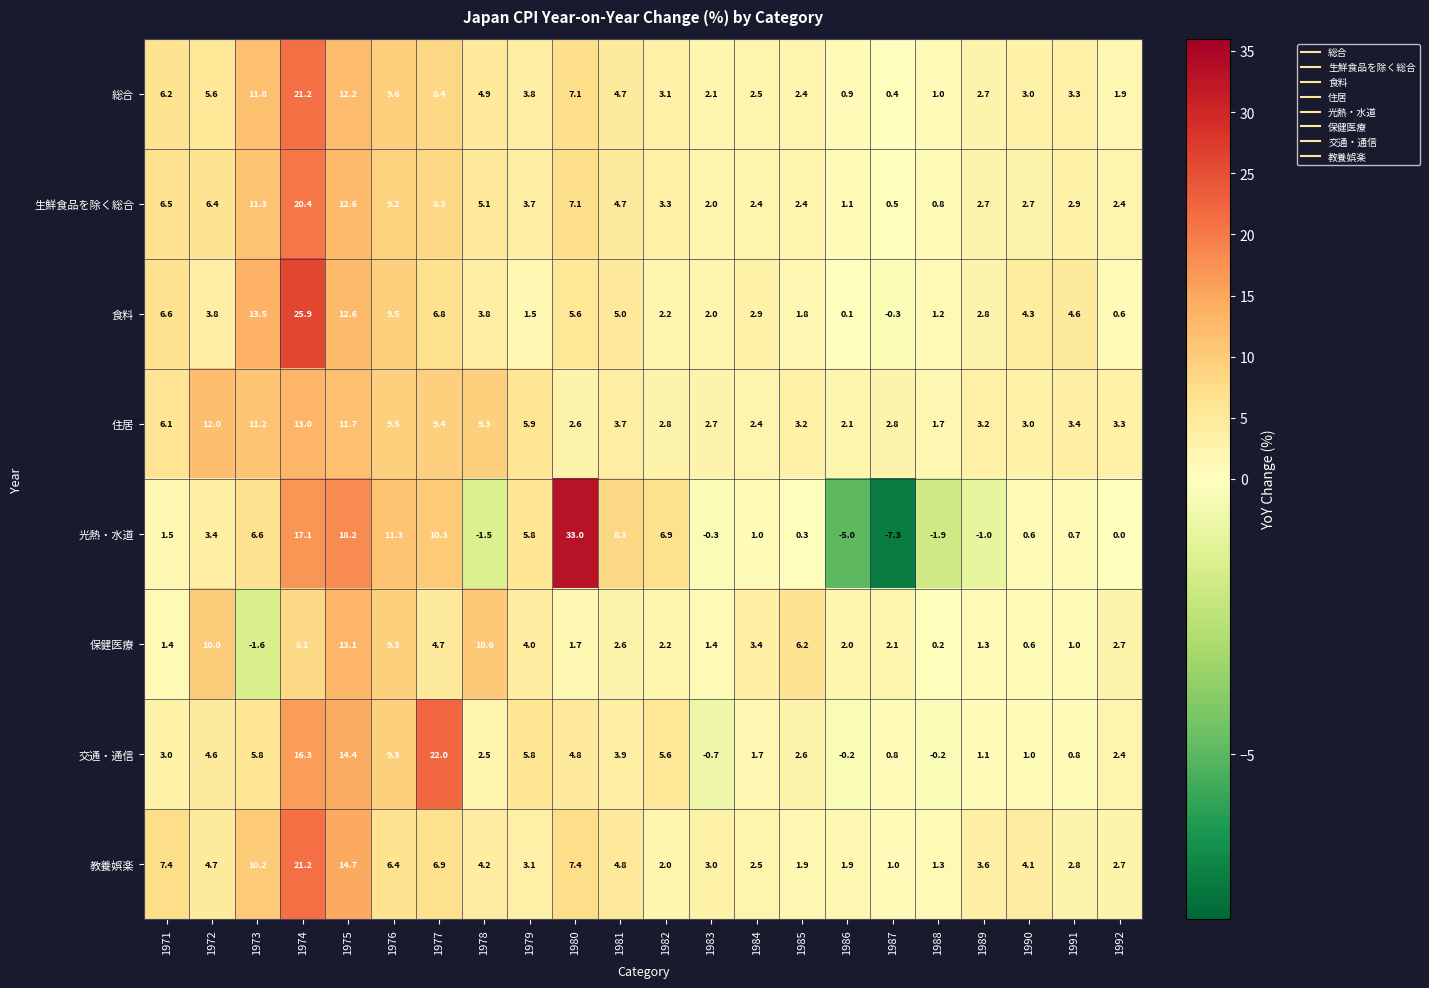

What is the total value across all series at 1991?

19.5